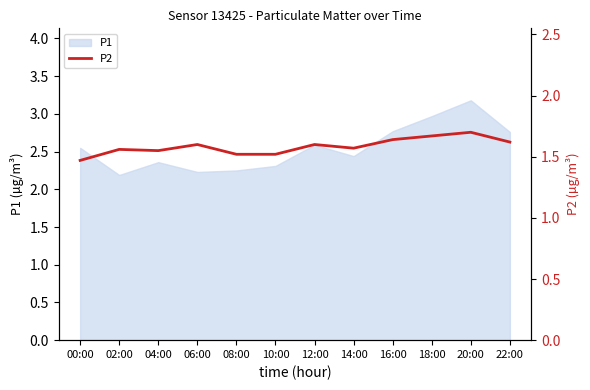

Reading right to left, list all the values displayed in this chart.

22:00=1.6	20:00=1.7	18:00=1.7	16:00=1.6	14:00=1.6	12:00=1.6	10:00=1.5	08:00=1.5	06:00=1.6	04:00=1.6	02:00=1.6	00:00=1.5